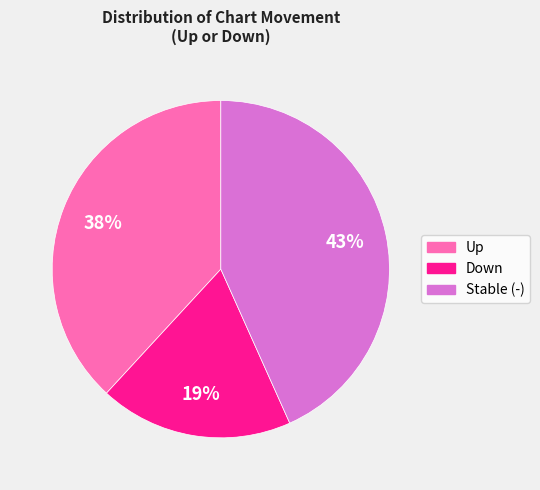

Is there any slice that represents more than half of the pie?

No